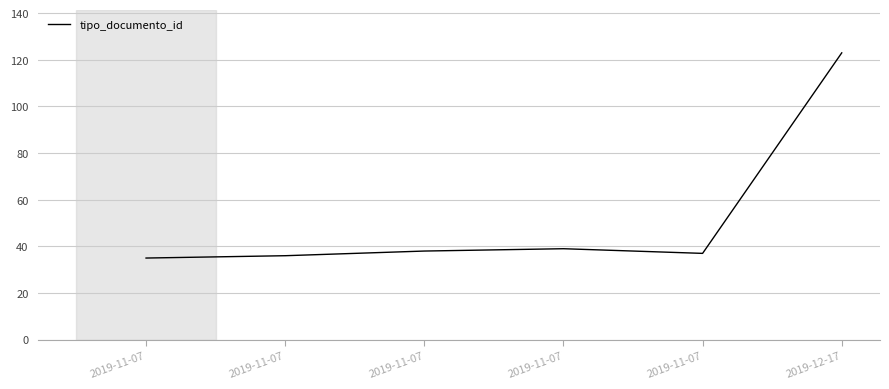

What is the change in value from 2019-11-07 to 2019-11-07?

+2